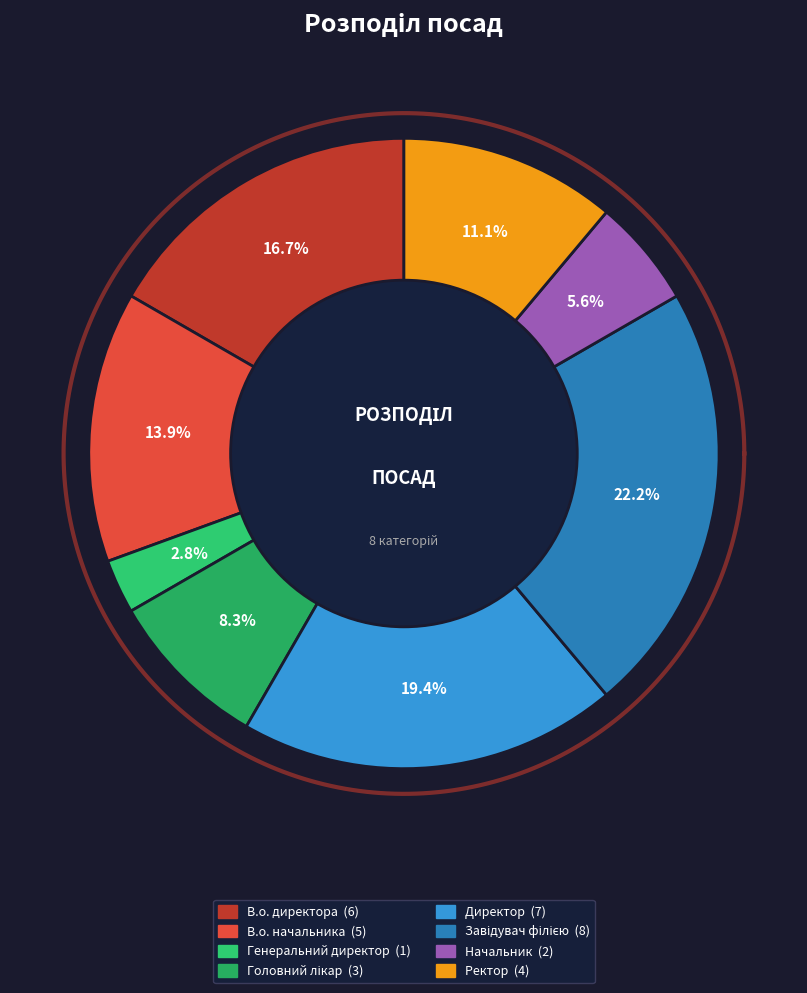

What is the smallest slice in the pie chart?

Генеральний директор